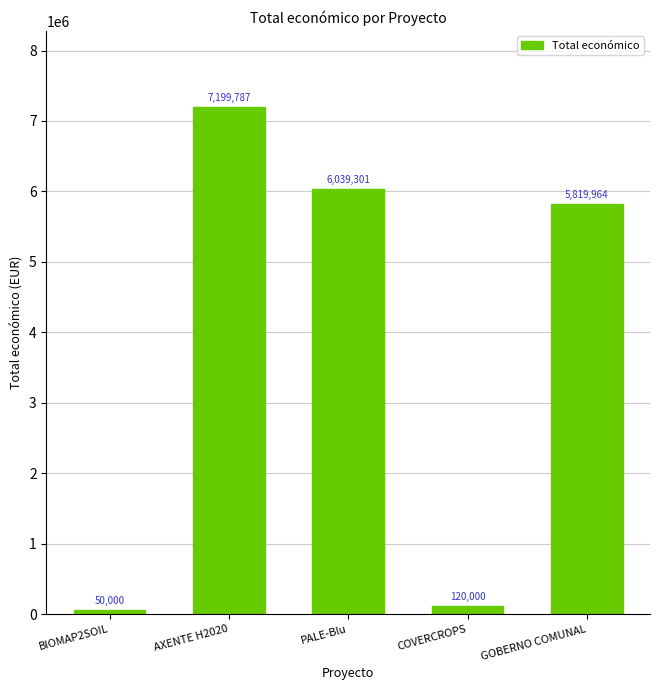

Where does the data first go above 5819964?

AXENTE H2020